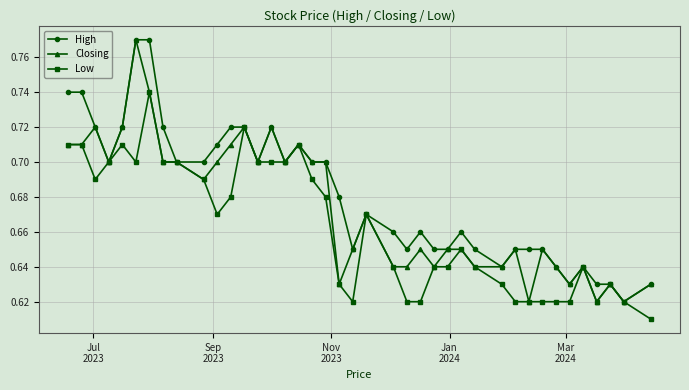

Count the High values in the range 0 to 1.

40